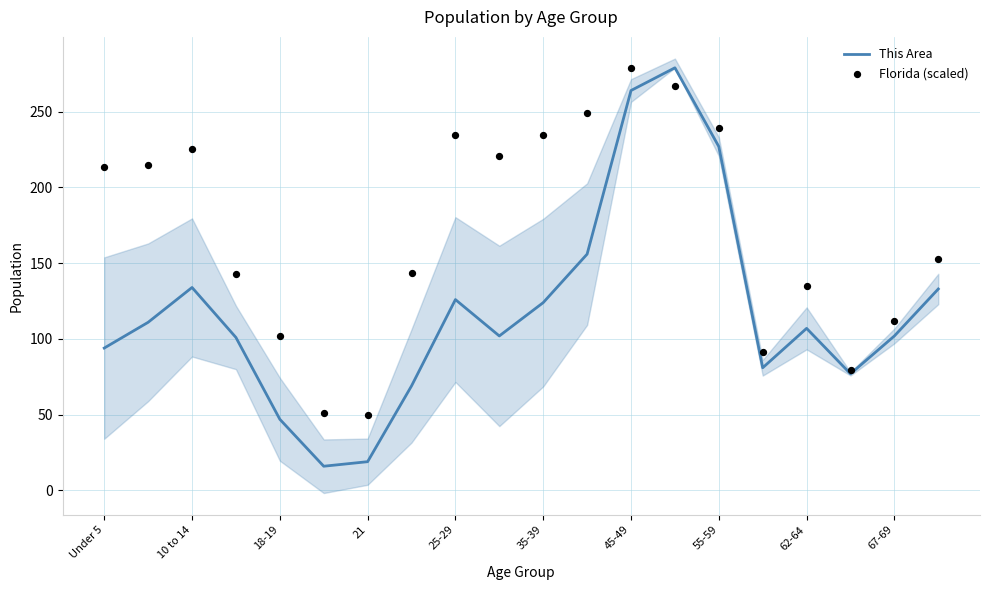

Which series has the largest Y range (max minus min)?

This Area